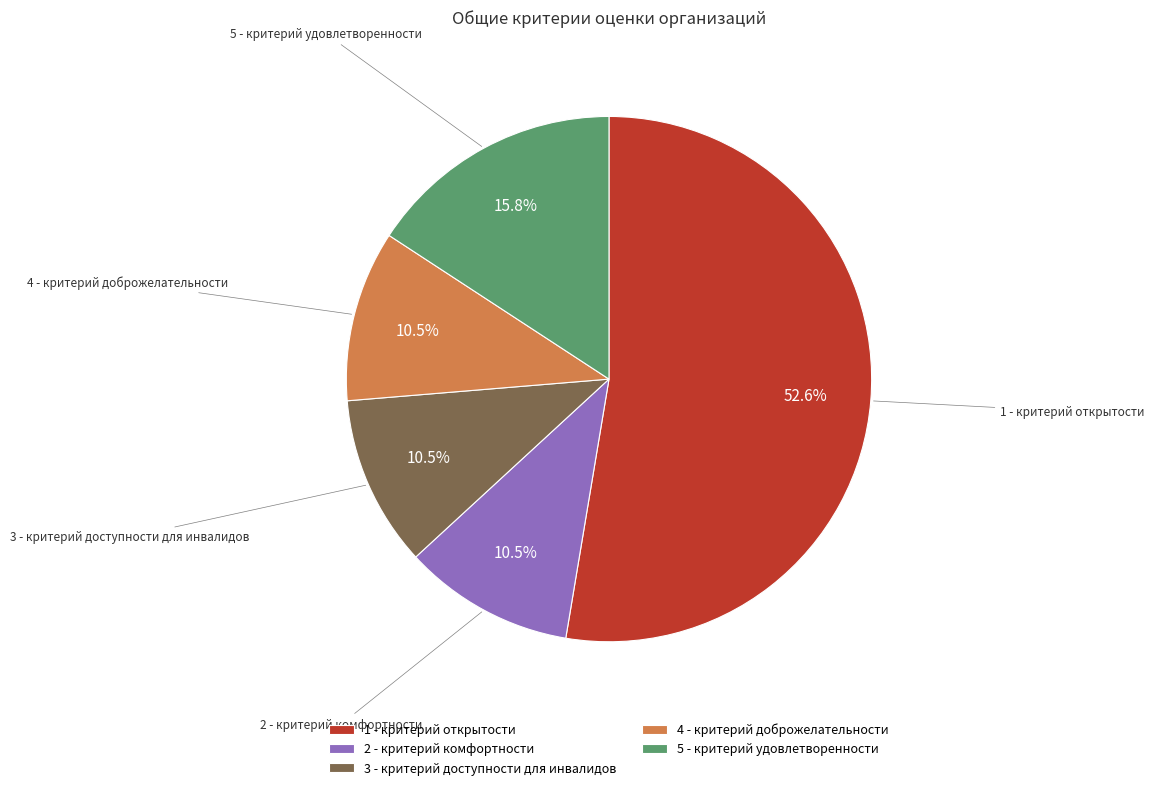

How much of the chart is everything except 3 - критерий доступности для инвалидов?

89.5%